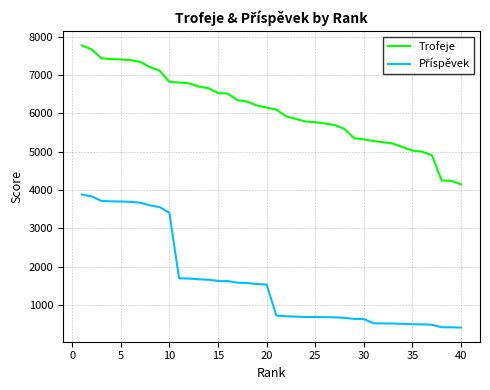

Which series has the largest total across all categories?

Trofeje